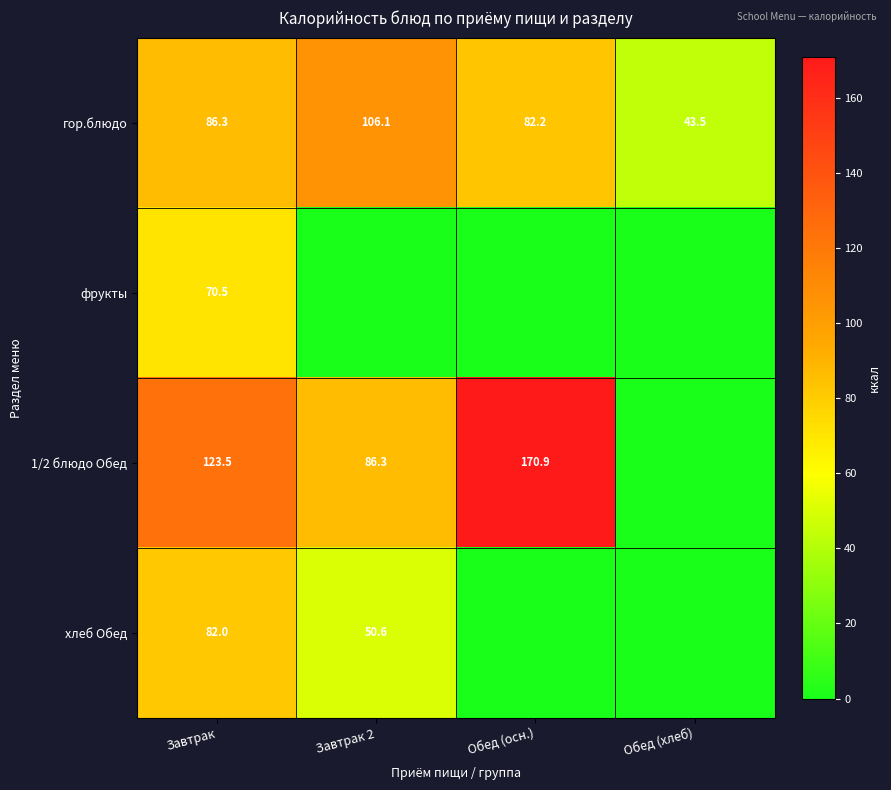

What is the maximum value for гор.блюдо?

106.1